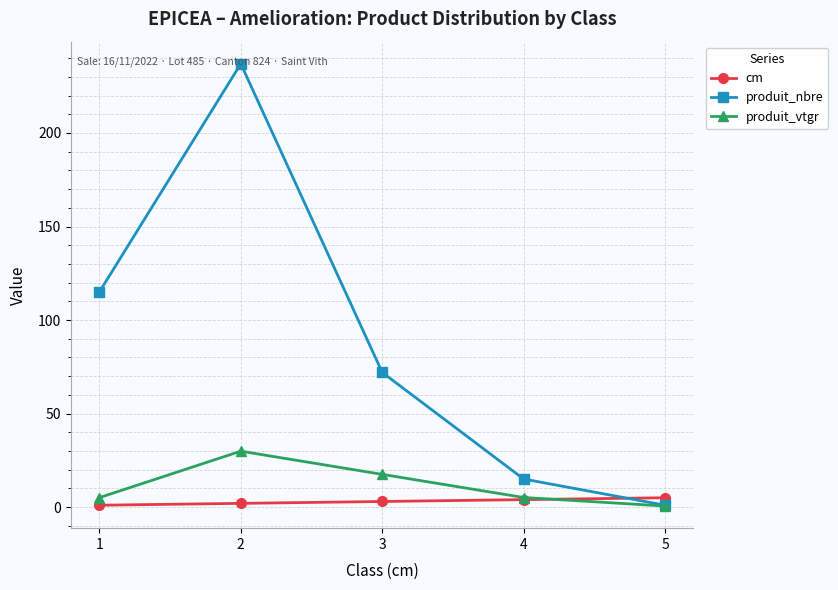

What is the total value across all series at 1?

121.1